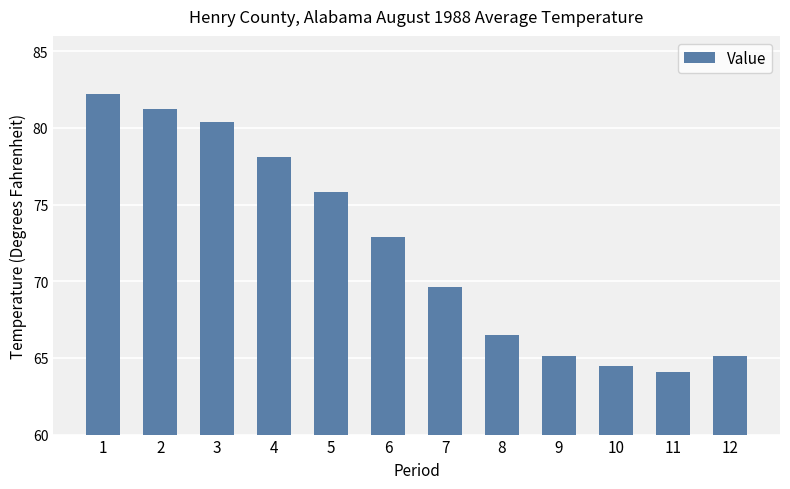

What value does the data have at 10?

64.5